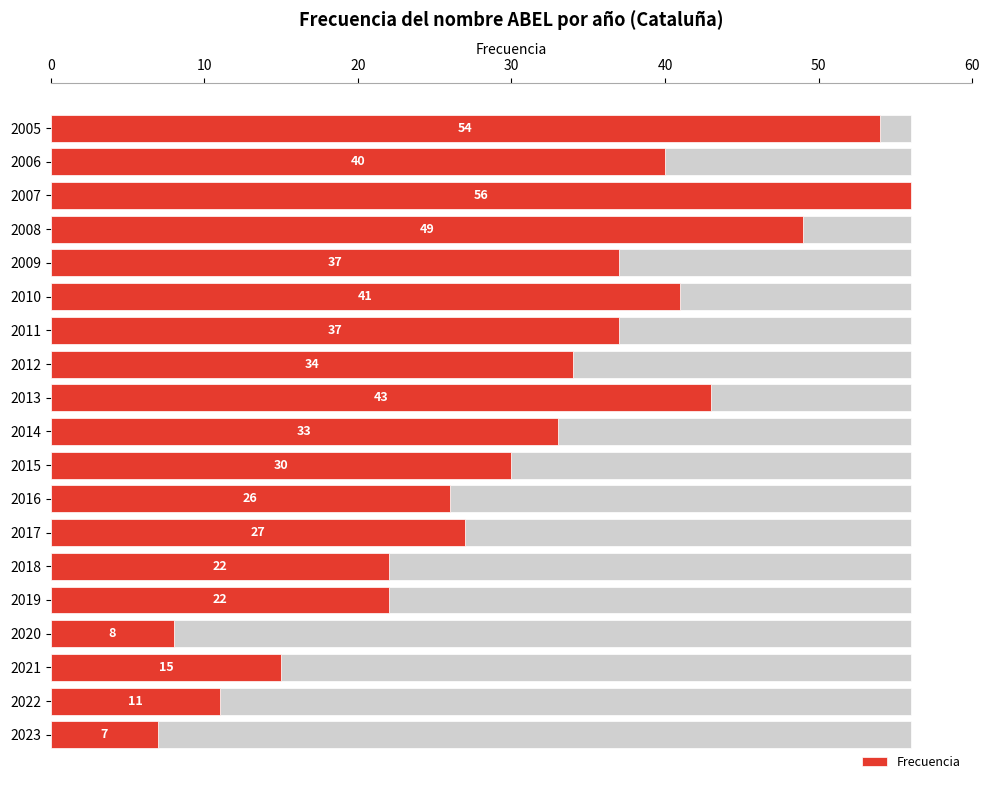

How many values are below 33?

9